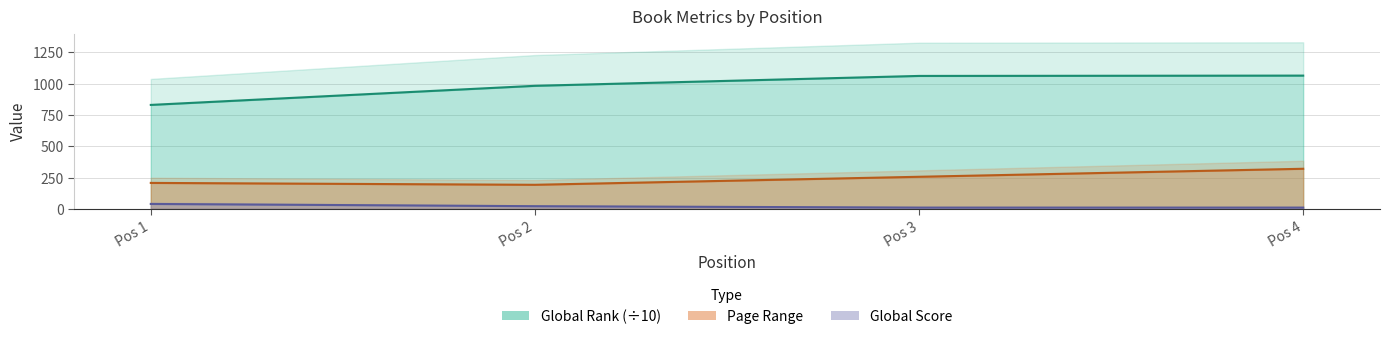

What is the difference between the Global Rank values at Pos 4 and Pos 1?

234.1